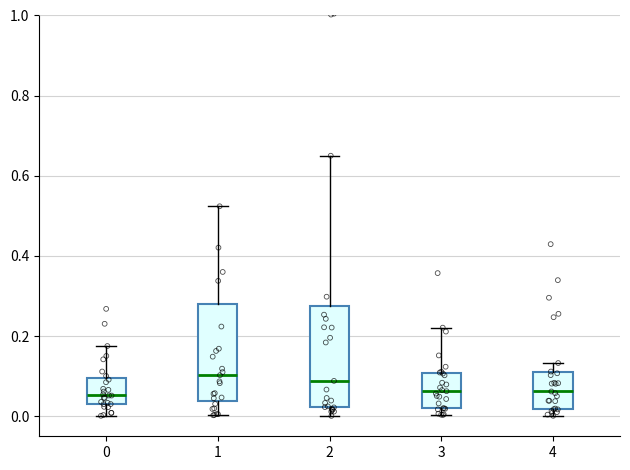

Reading left to right, transcribe this box plot: for each box, give where its median line is, the range the box spans, and where its two whiskers end, as read against the y-axis. The values are not printed on the chart, so give them approximately, as read against the axis.

0: median 0.06, box 0.04 to 0.10, whiskers 0.00 to 0.18
1: median 0.10, box 0.04 to 0.28, whiskers 0.00 to 0.52
2: median 0.08, box 0.02 to 0.28, whiskers 0.00 to 0.66
3: median 0.06, box 0.02 to 0.10, whiskers 0.00 to 0.22
4: median 0.06, box 0.02 to 0.10, whiskers 0.00 to 0.14